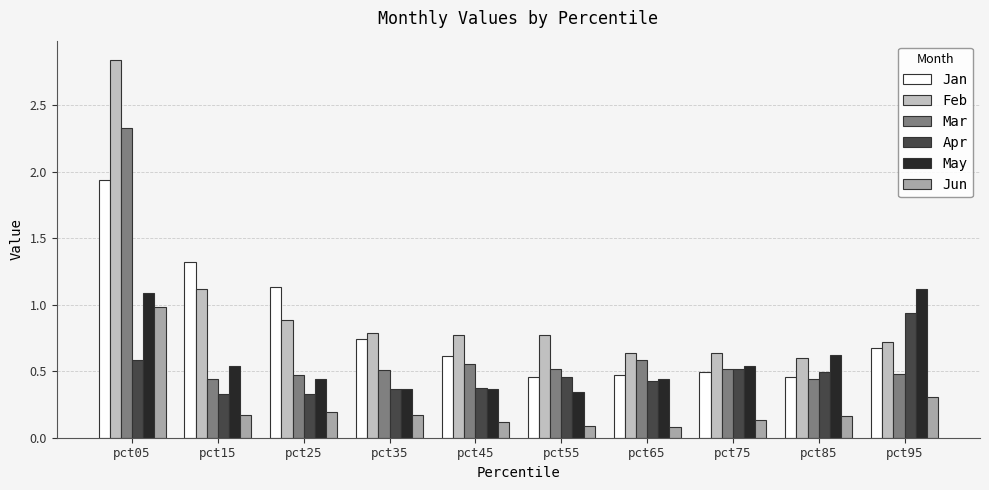

Which series has the widest spread of values?

Feb